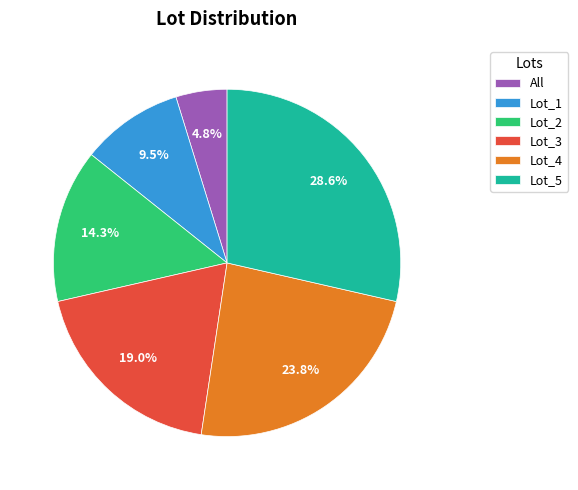

Which slice is the largest?

Lot_5